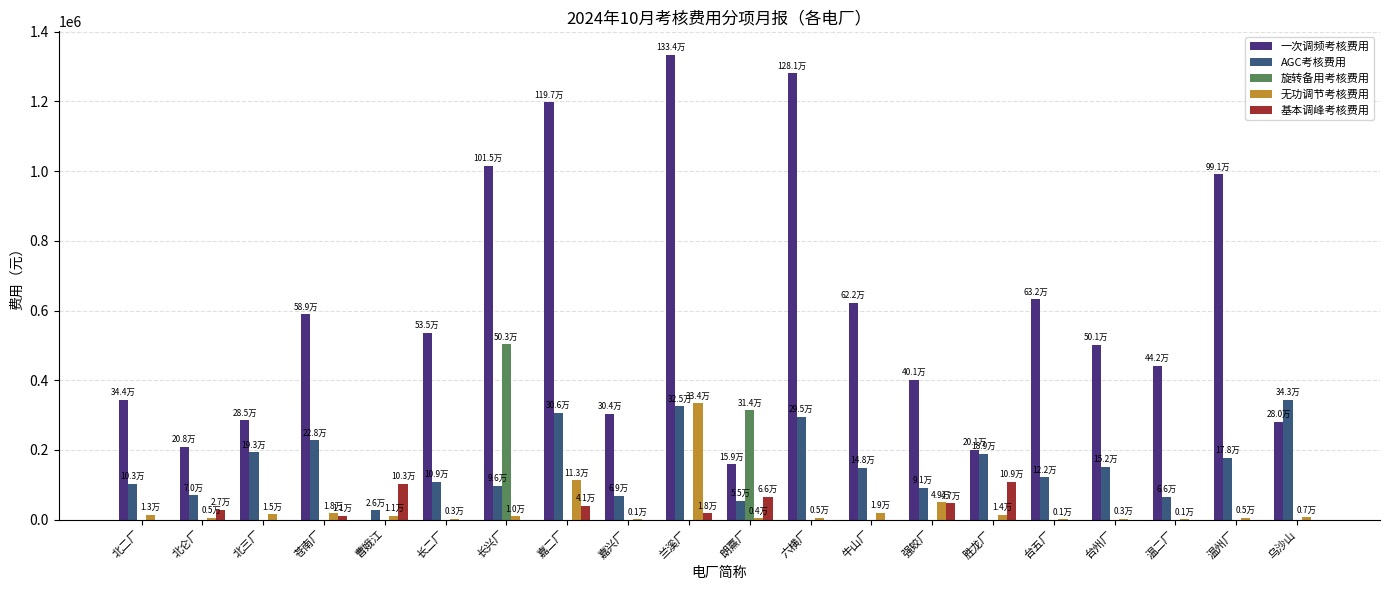

Does the chart contain stacked bars?

No